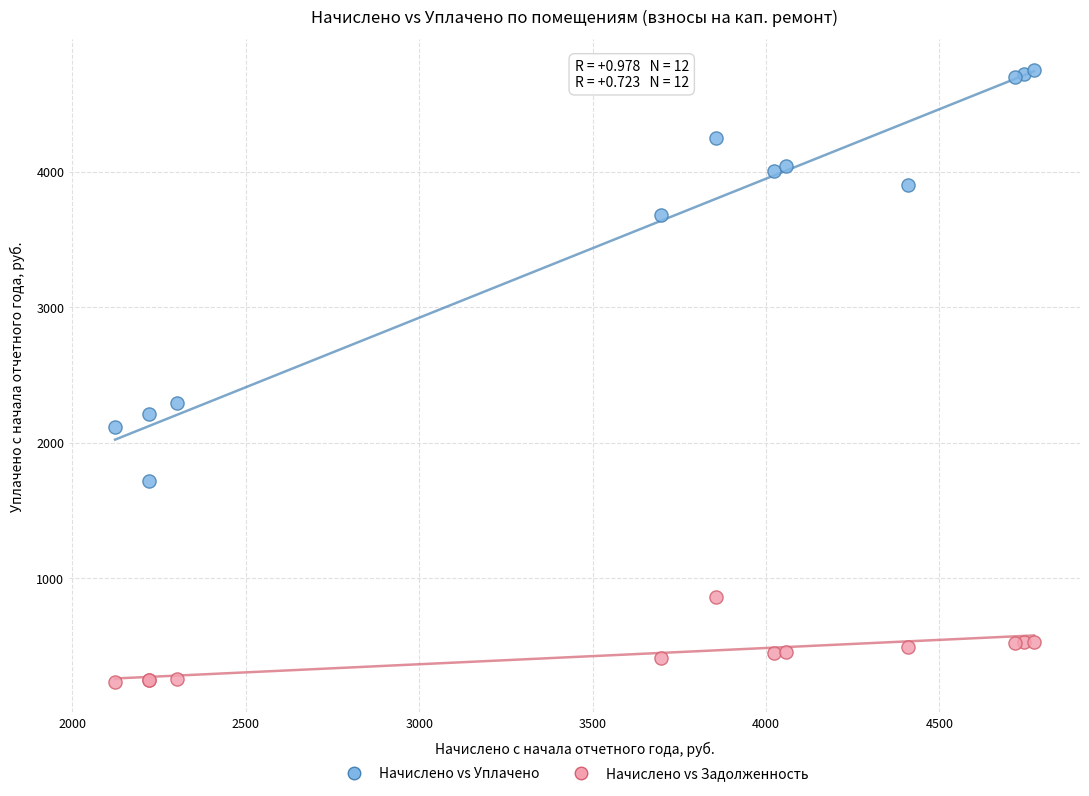

Across all series, what Y value is closest to 2494?

2290.8